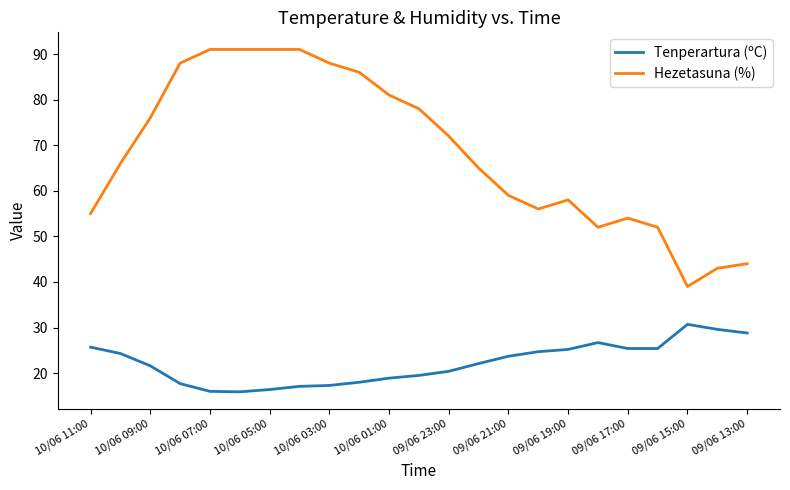

What is the maximum value shown in the chart?

91.0